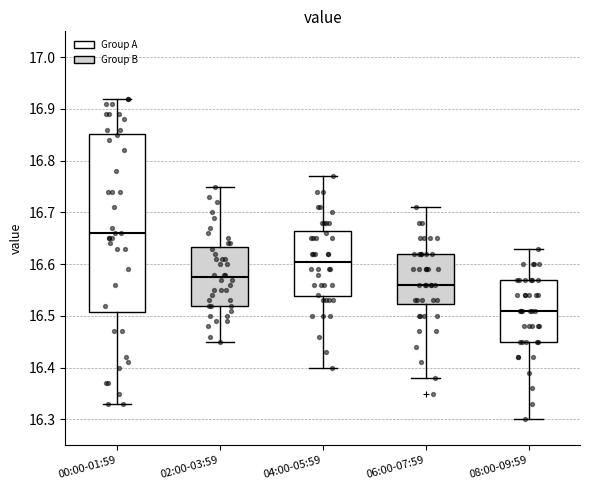

Reading left to right, transcribe this box plot: for each box, give where its median line is, the range the box spans, and where its two whiskers end, as read against the y-axis. The values are not printed on the chart, so give them approximately, as read against the axis.

00:00-01:59: median 16.66, box 16.51 to 16.85, whiskers 16.33 to 16.92
02:00-03:59: median 16.58, box 16.52 to 16.63, whiskers 16.45 to 16.75
04:00-05:59: median 16.61, box 16.54 to 16.67, whiskers 16.40 to 16.77
06:00-07:59: median 16.56, box 16.52 to 16.62, whiskers 16.38 to 16.71
08:00-09:59: median 16.51, box 16.45 to 16.57, whiskers 16.30 to 16.63